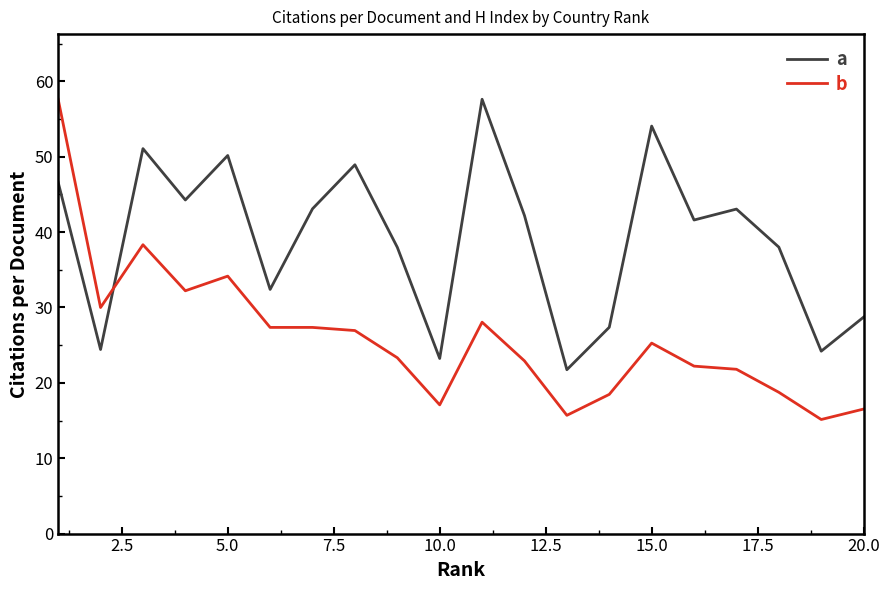

What is the smallest value displayed?

15.1